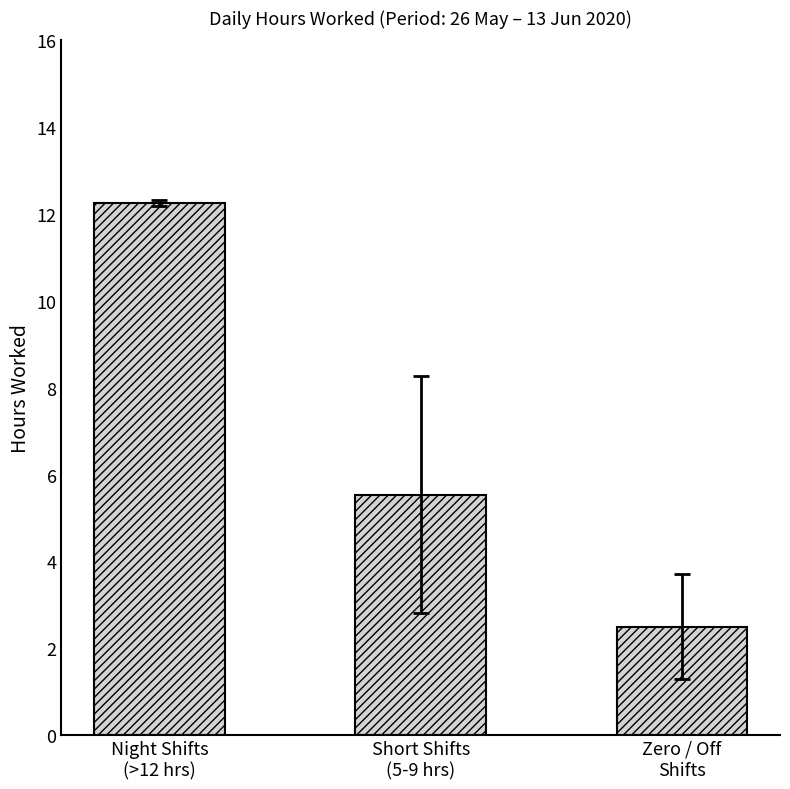

At which category does the chart reach its peak across all series?

Night Shifts
(>12 hrs)